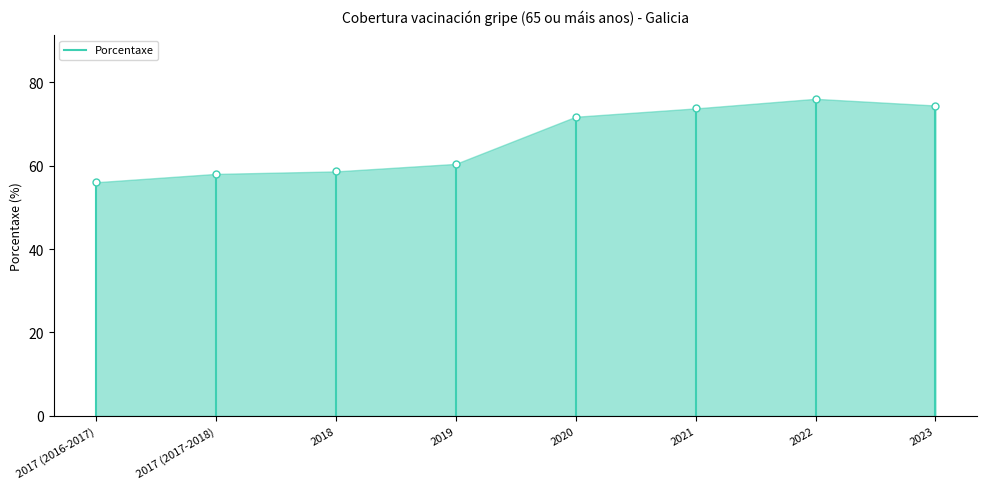

What is the sum of all values?

528.8